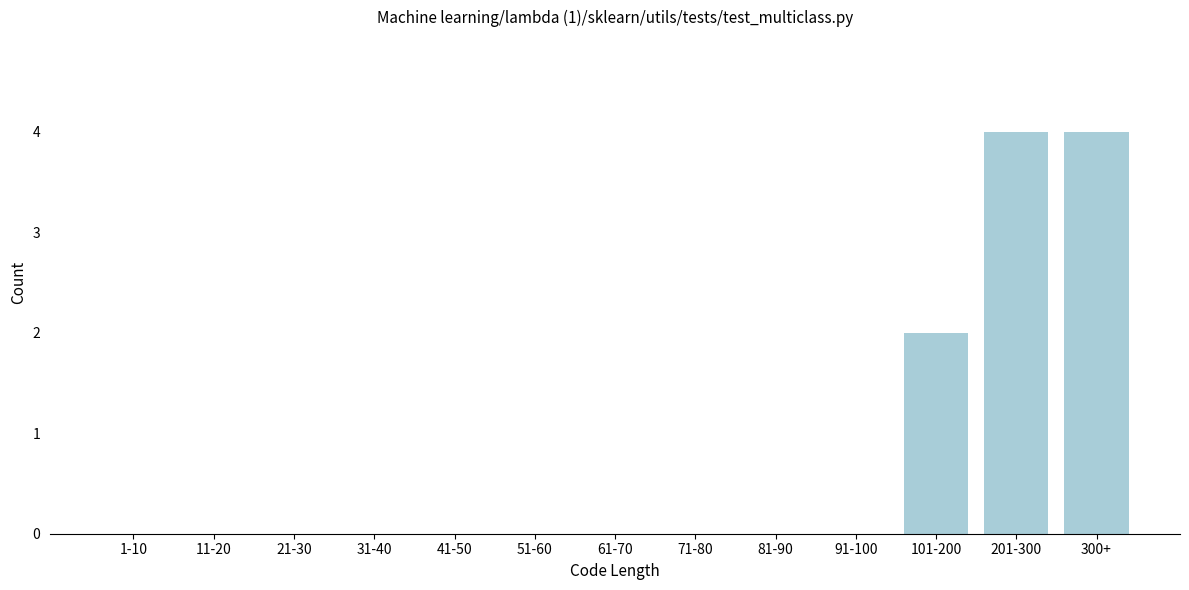

Reading left to right, transcribe all the data shown in this chart.

1-10=0	11-20=0	21-30=0	31-40=0	41-50=0	51-60=0	61-70=0	71-80=0	81-90=0	91-100=0	101-200=2	201-300=4	300+=4